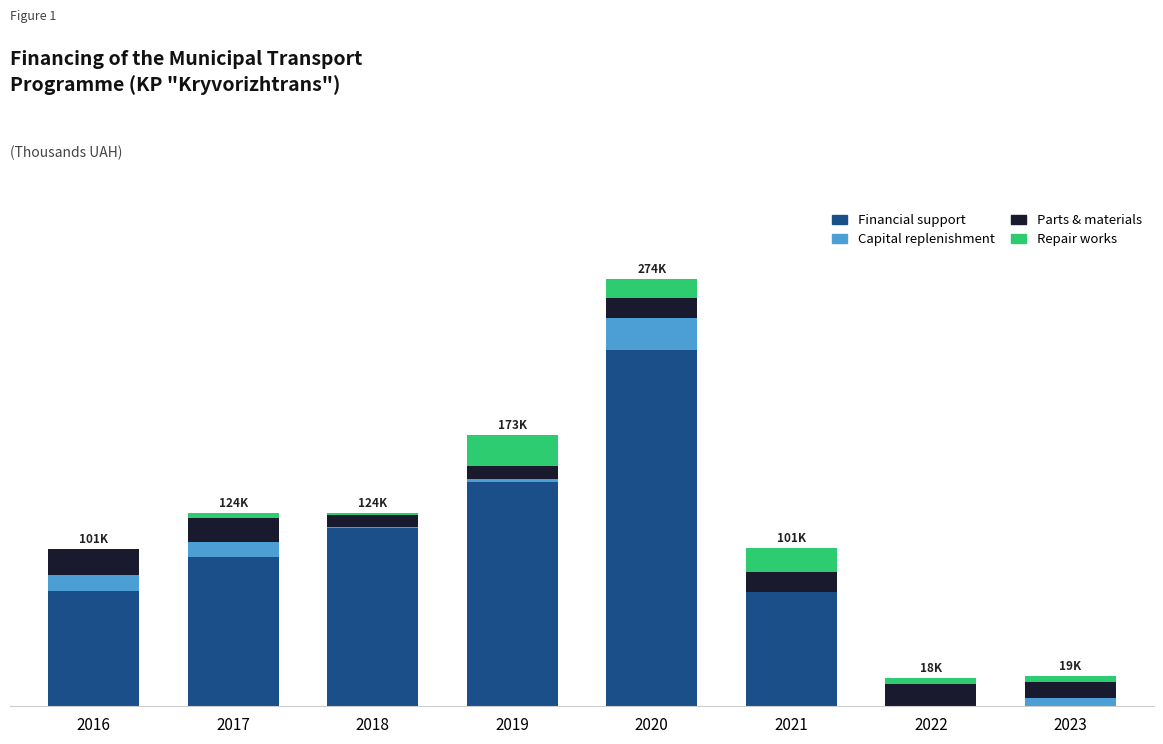

Are the bars horizontal?

No